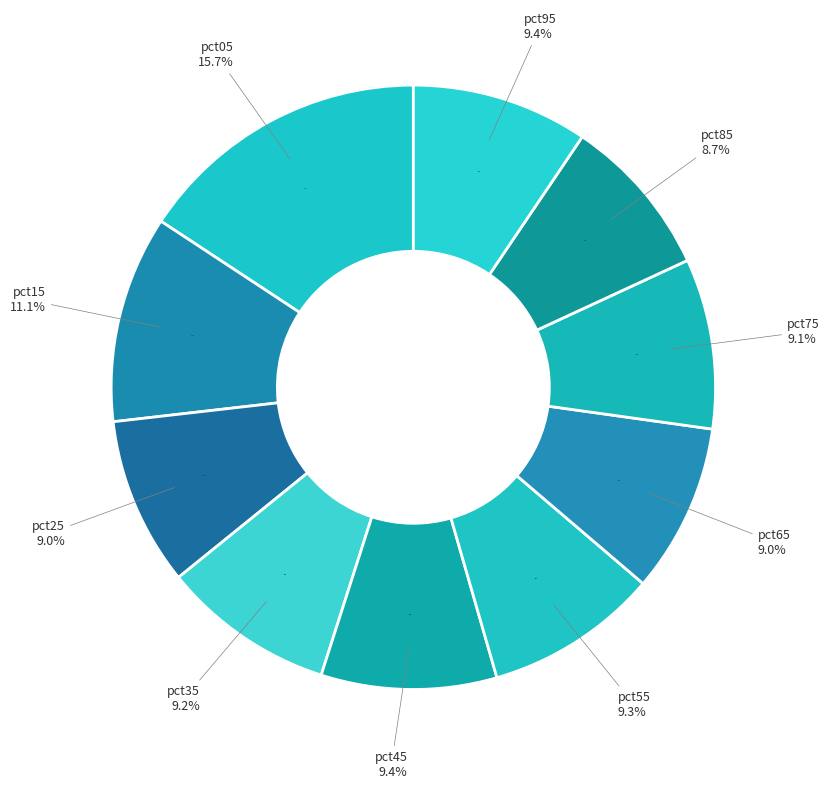

Rank the categories by value from lowest to highest.

pct85, pct25, pct65, pct75, pct35, pct55, pct45, pct95, pct15, pct05